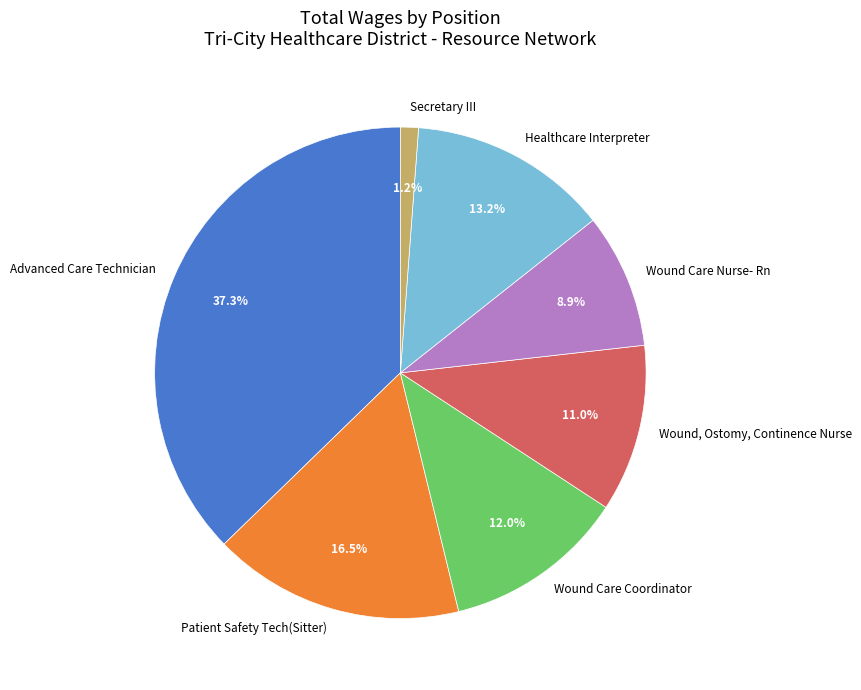

True or false: Advanced Care Technician accounts for 37% of the total.

True